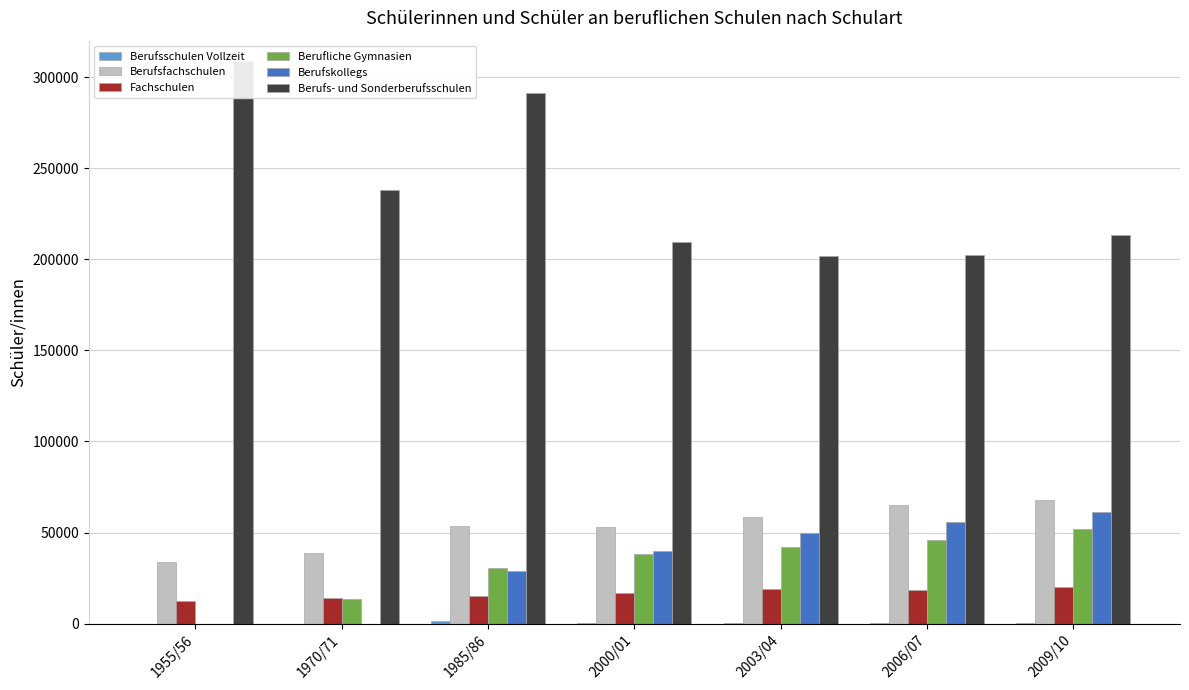

What is the value of the Berufliche Gymnasien bar at the 5th from the left?

42061